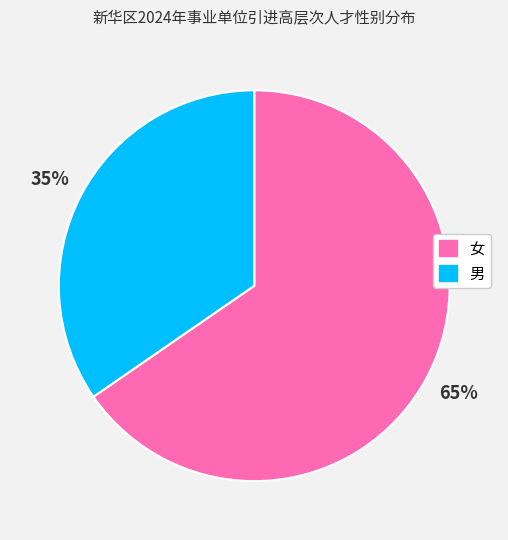

Combined, do 女 and 男 account for over 50%?

Yes